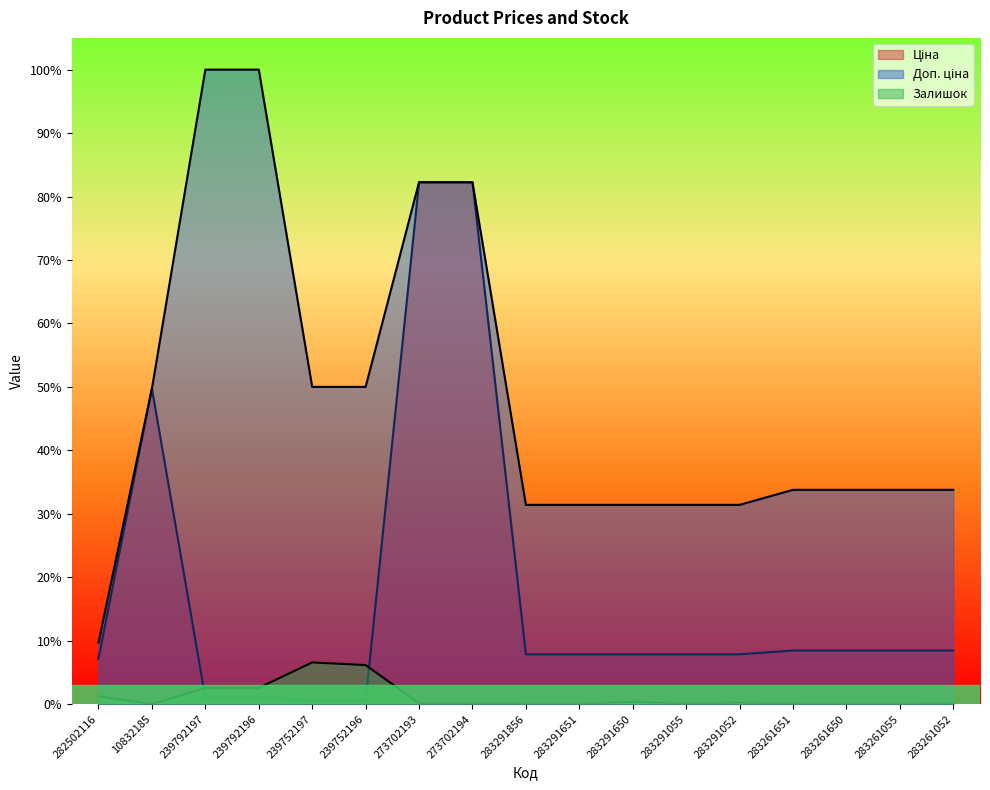

Is it true that Залишок equals 0.1 at 239752196?

True